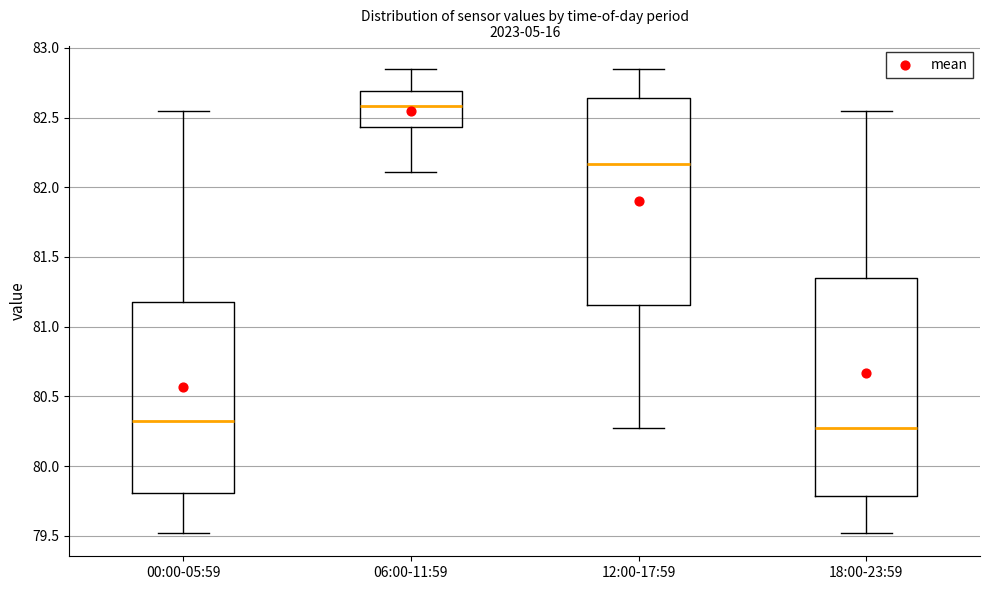

Which box's median line is the highest?

06:00-11:59